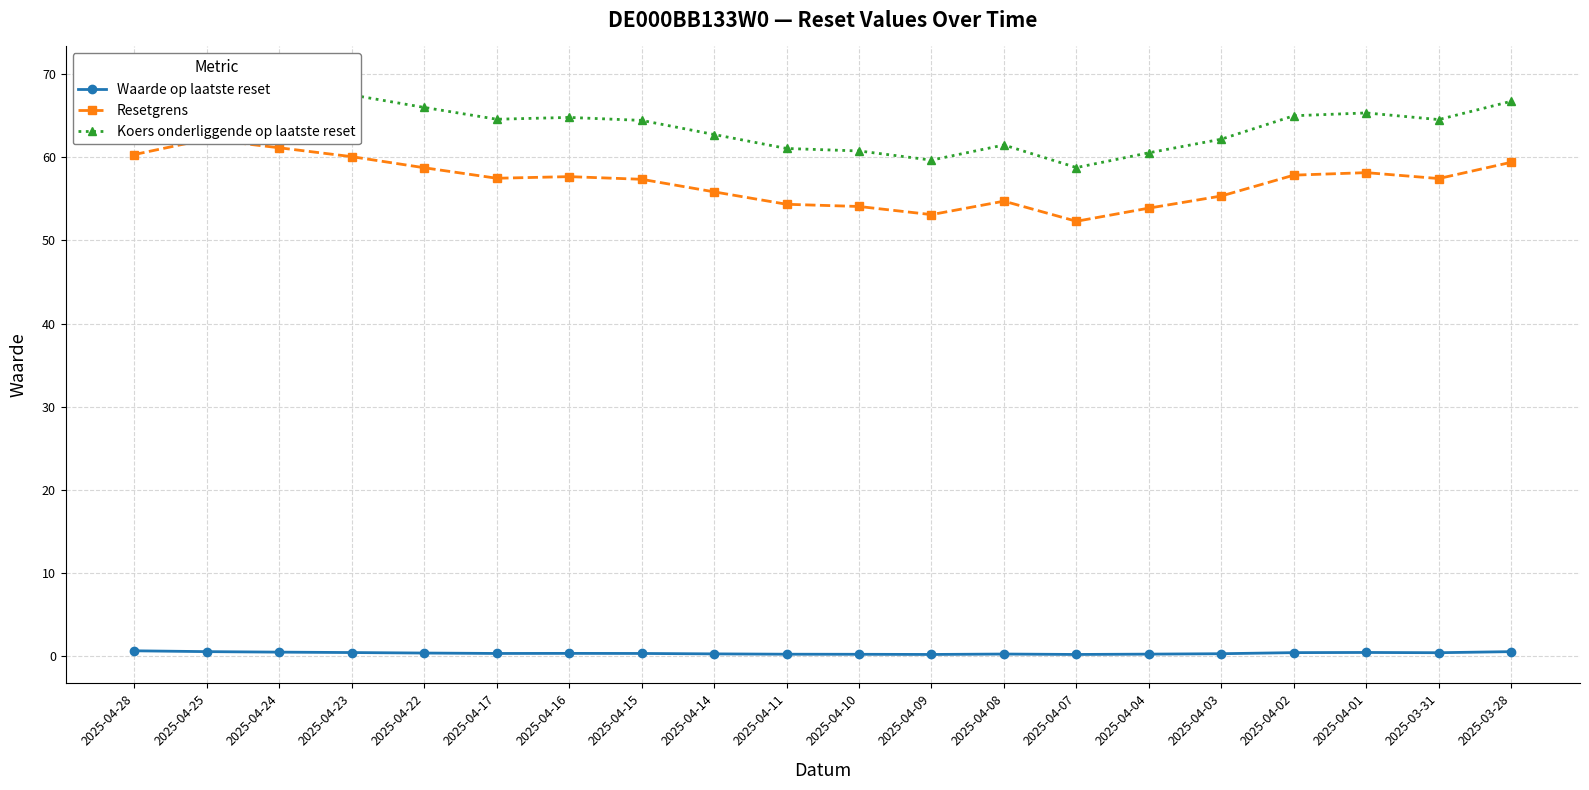

At which label does Resetgrens first exceed 57?

2025-04-28